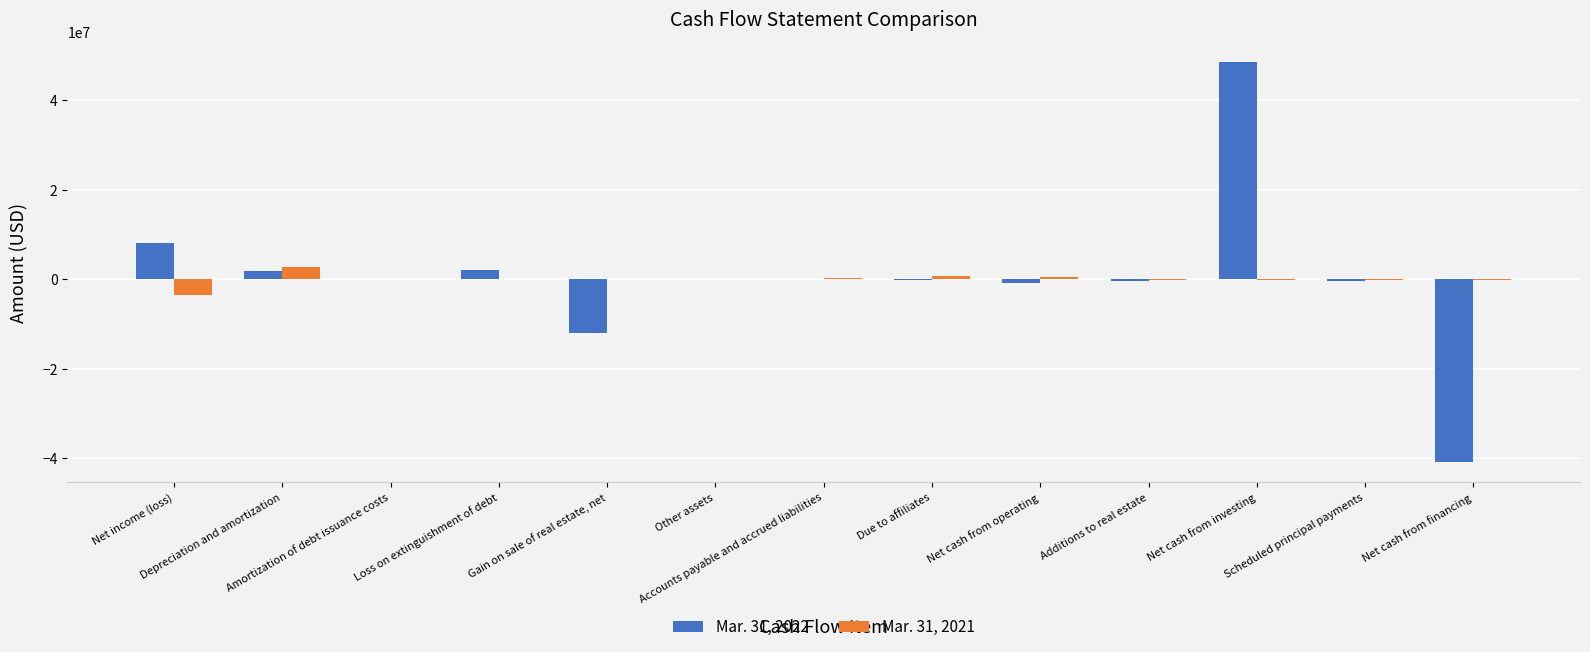

What is the greatest value displayed?

48429518